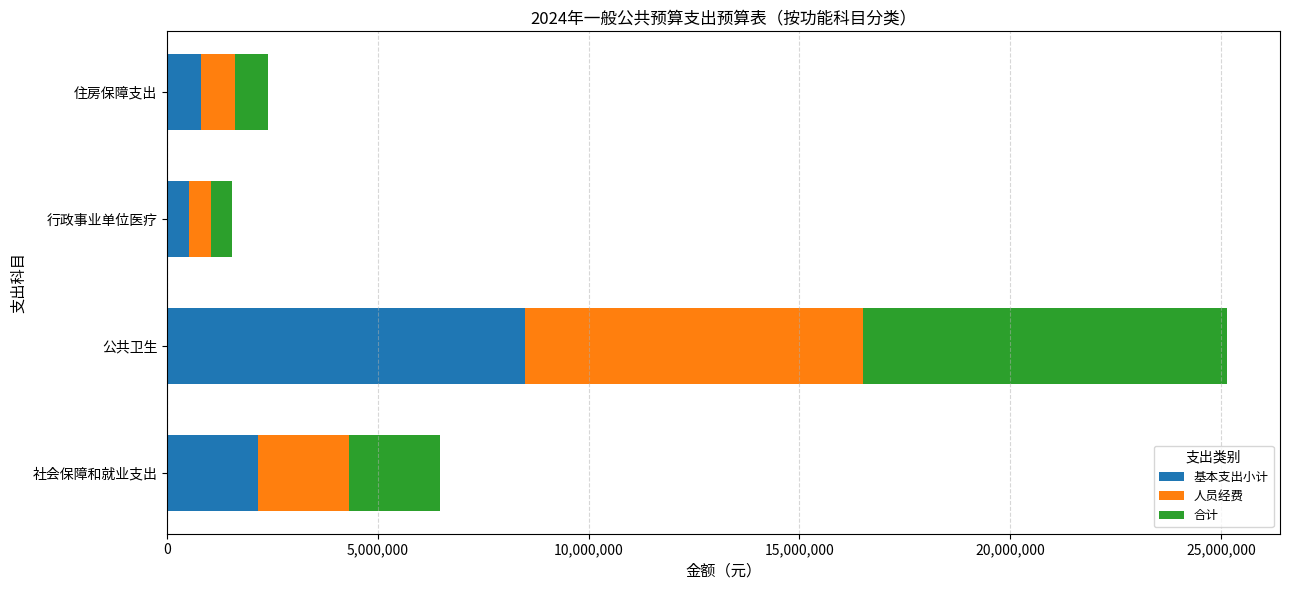

What is the total value across all series at 社会保障和就业支出?

6462632.8